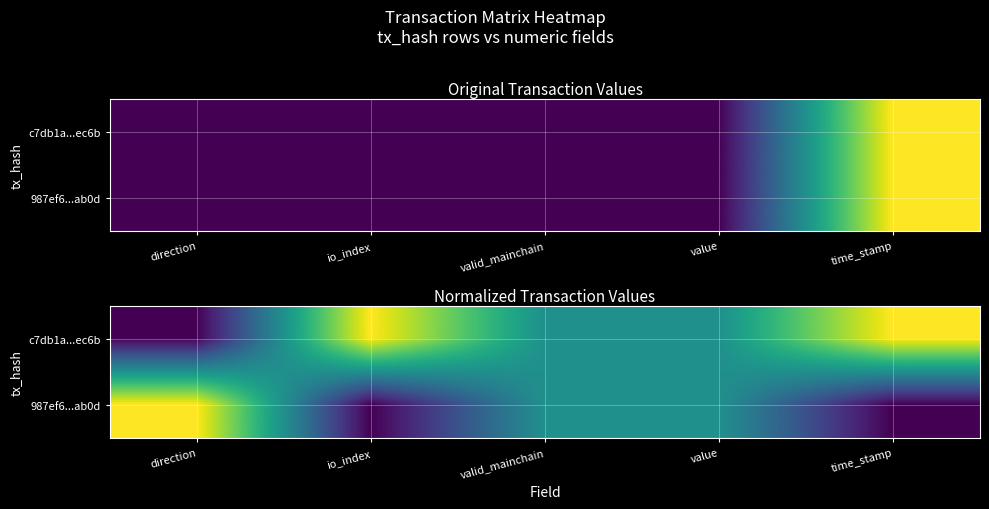

The value of 987ef6...ab0d at valid_mainchain is 0.5. True or false?

True